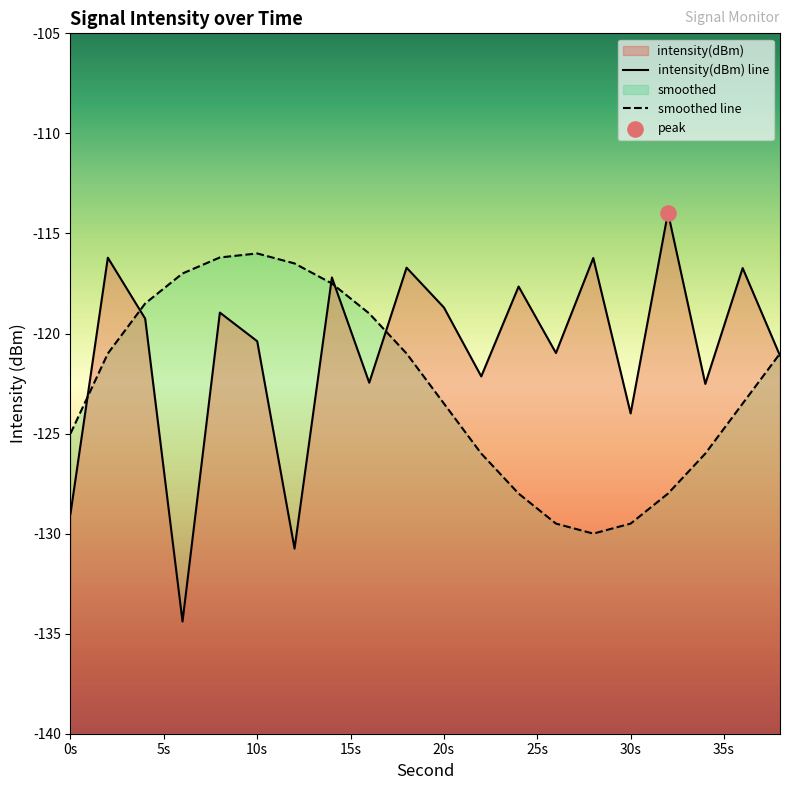

At which category is the sum across all series the highest?

14